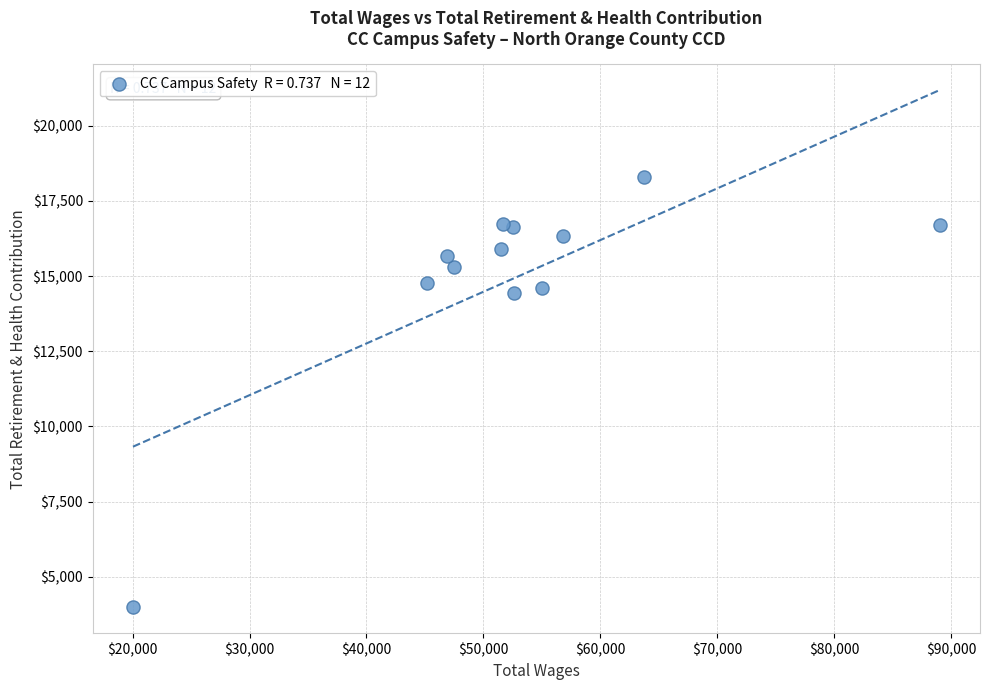

What is the average X value?

52702